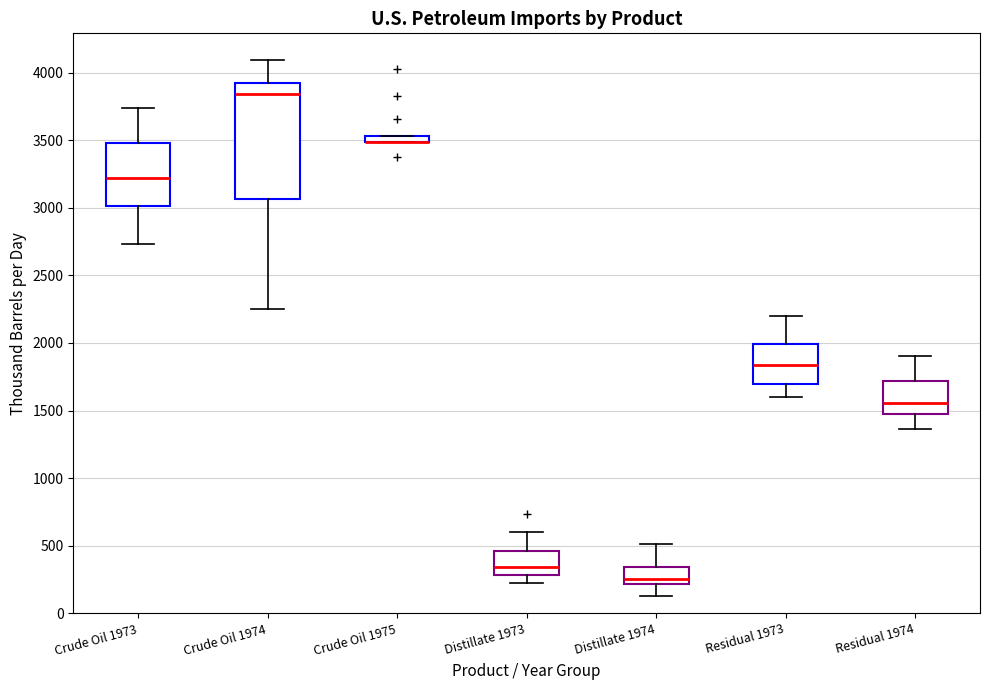

Which box is the tallest, from its lower edge to its upper edge?

Crude Oil 1974